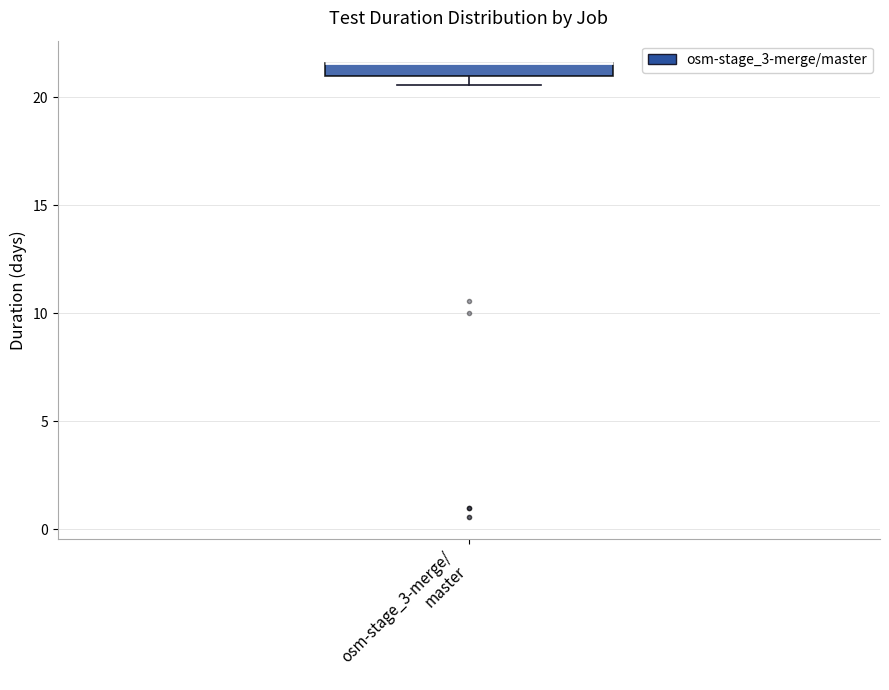

Where is the lower edge of the box for osm-stage_3-merge/ master on the y-axis? The values are not printed on the chart, so give them approximately, as read against the axis.

21.0